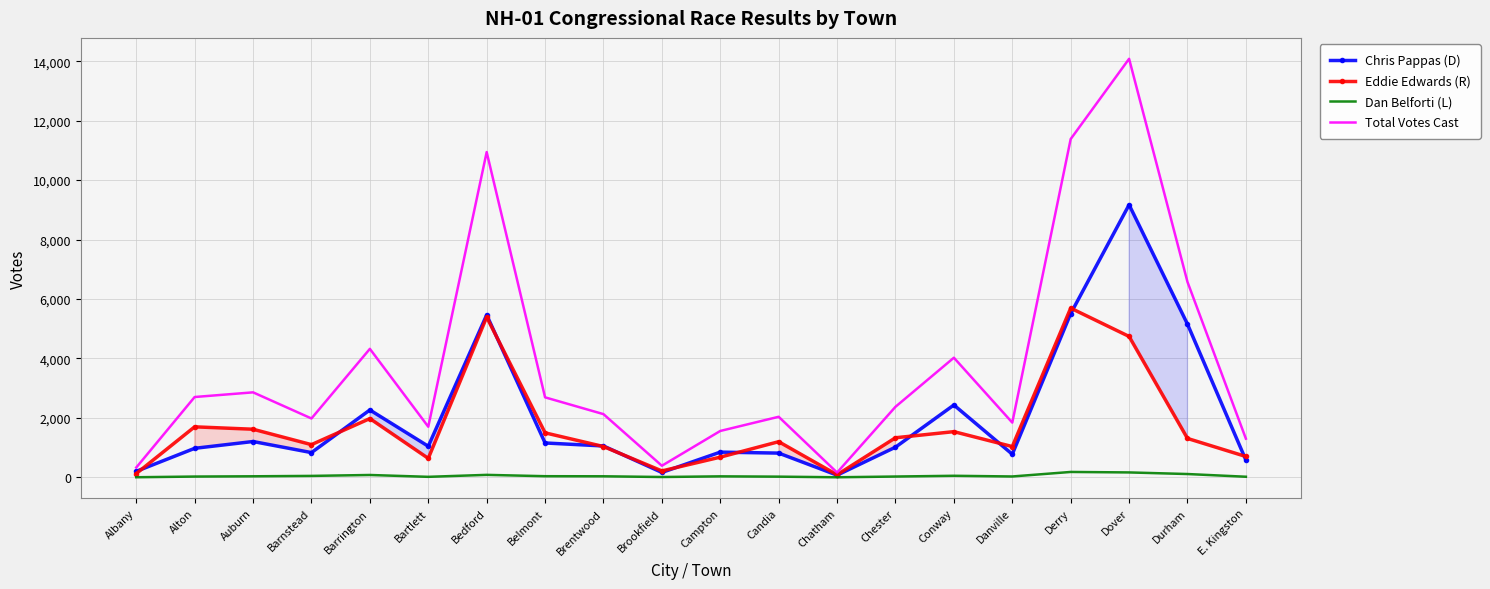

The value of Dan Belforti (L) at Barnstead is 48. True or false?

True